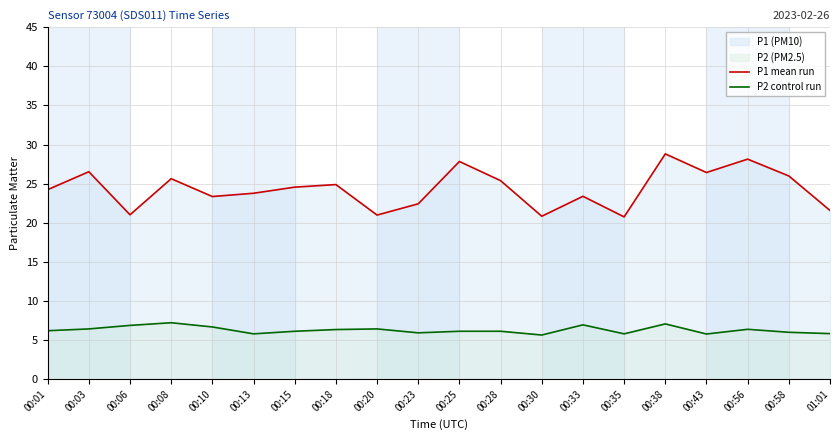

True or false: P2 control run and P1 mean run cross at least once.

False